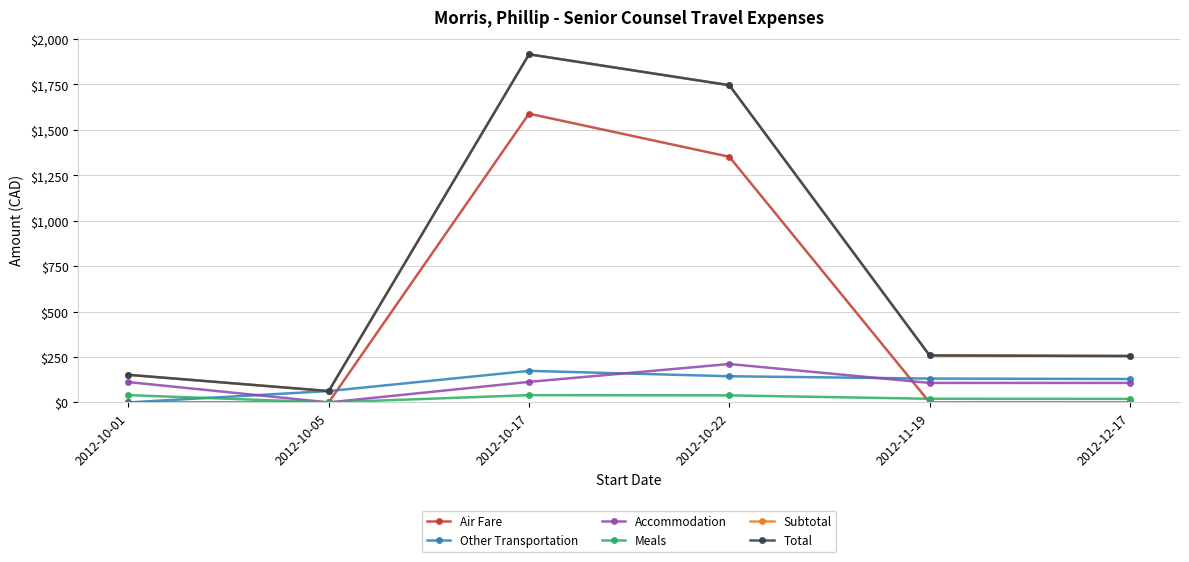

The Other Transportation series shows 215.1 at 2012-10-22. True or false?

False